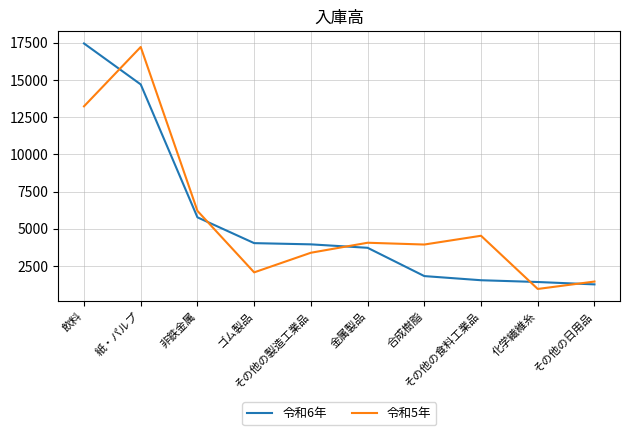

After their last crossing, which series has the higher values: 令和6年 or 令和5年?

令和5年